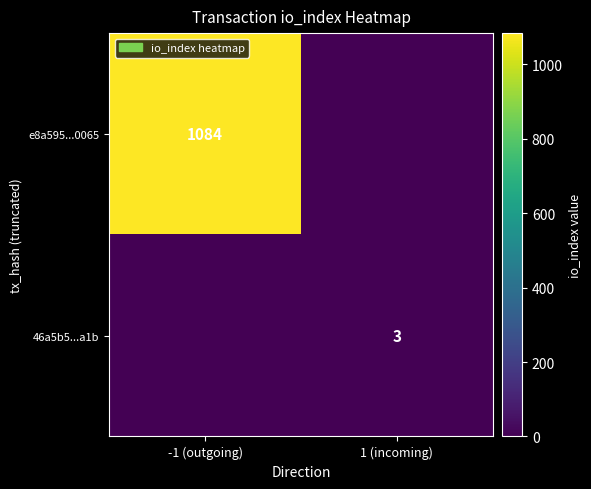

Is it true that 46a5b5...a1b equals 5 at 1 (incoming)?

False